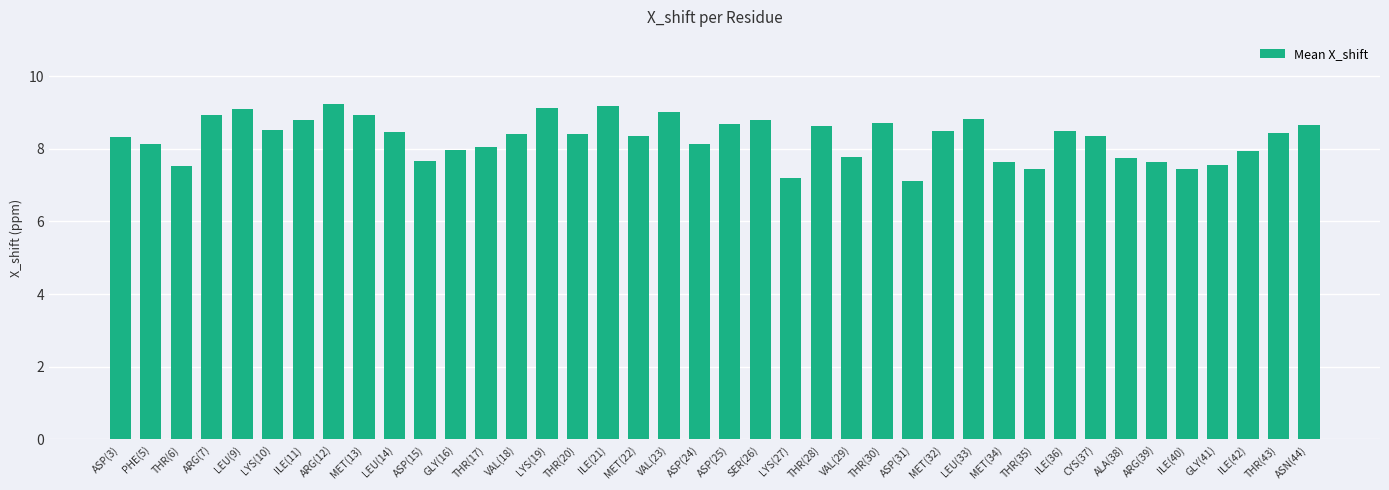

What is the average value?

8.3